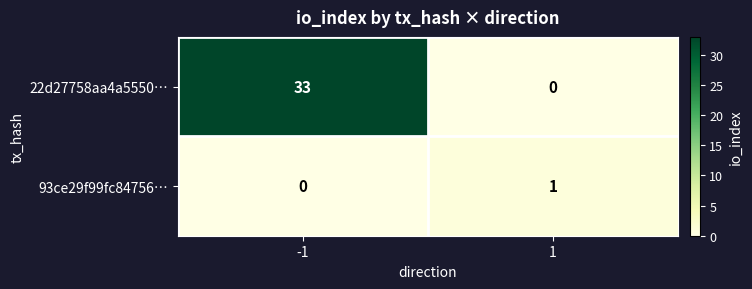

Reading right to left, extract all data points from this chart.

22d27758aa4a5550…: 0	33
93ce29f99fc84756…: 1	0